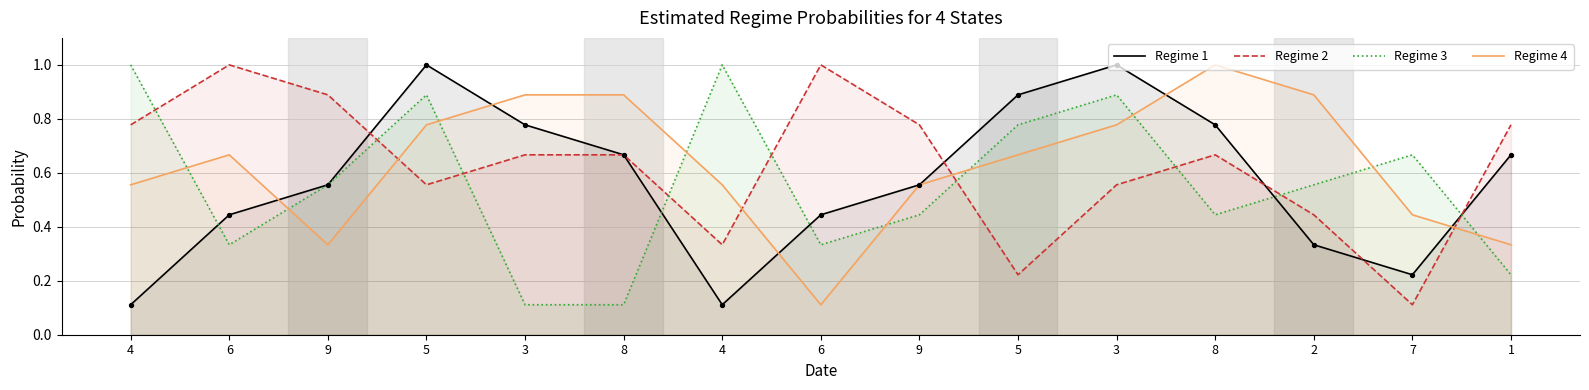

Is the value of Regime 2 at 2 greater than the value of Regime 3 at 4?

No